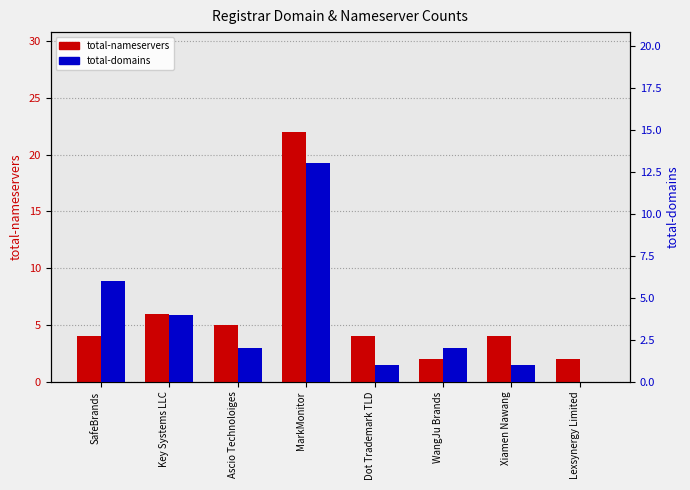

Between MarkMonitor and Lexsynergy Limited, which is larger?

MarkMonitor